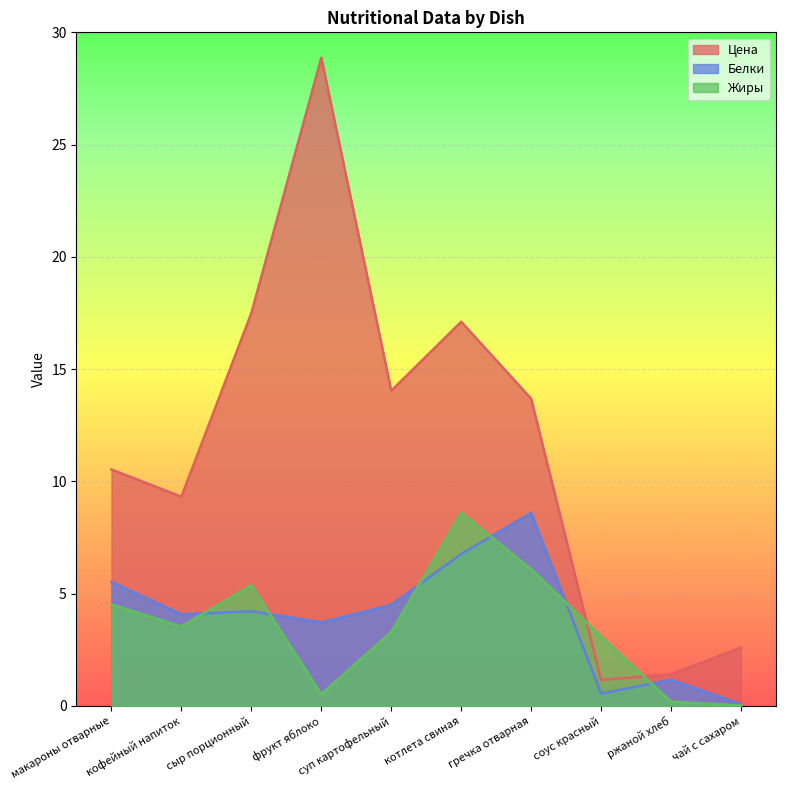

What is the value of the Жиры point at the 6th from the left?

8.6